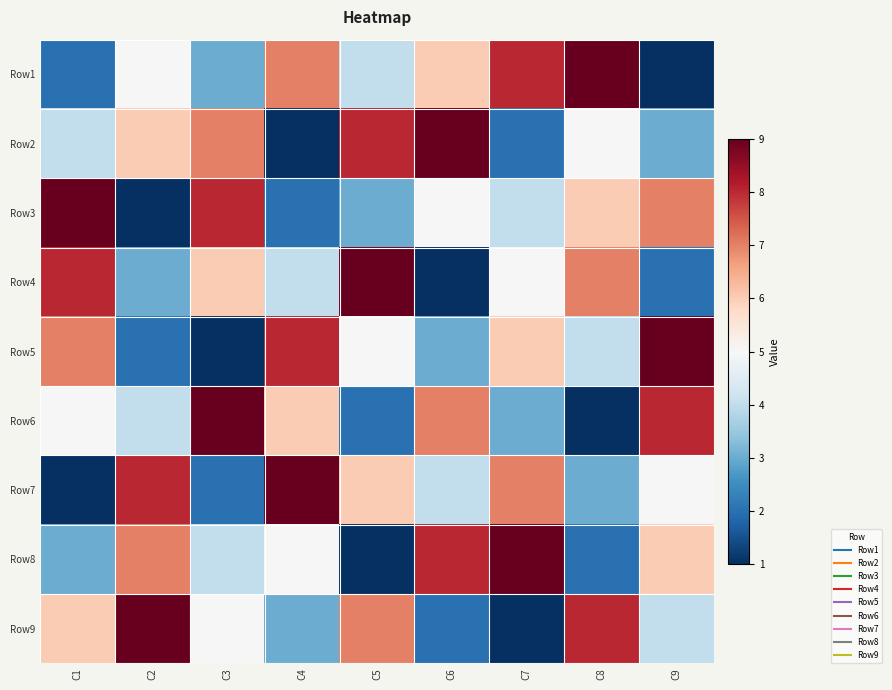

At which category is the sum across all series the highest?

C1